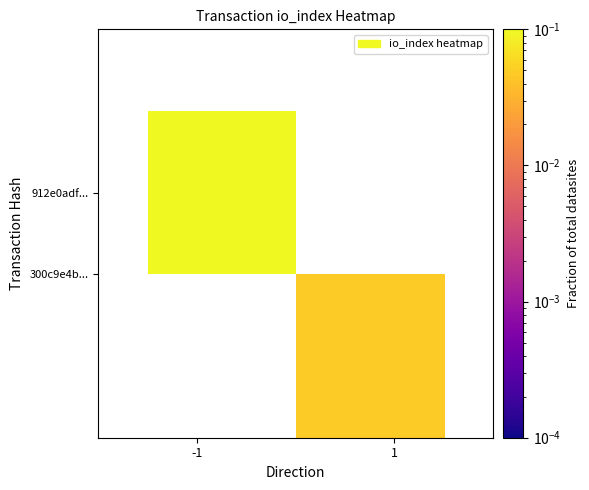

What is the lowest value of the 912e0adf... series?

0.1